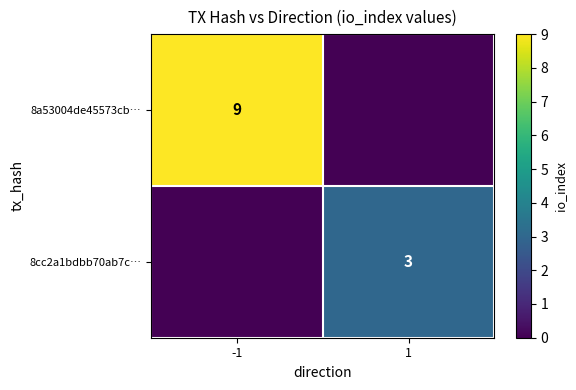

True or false: 8cc2a1bdbb70ab7c… has a value of 3 at 1.

True